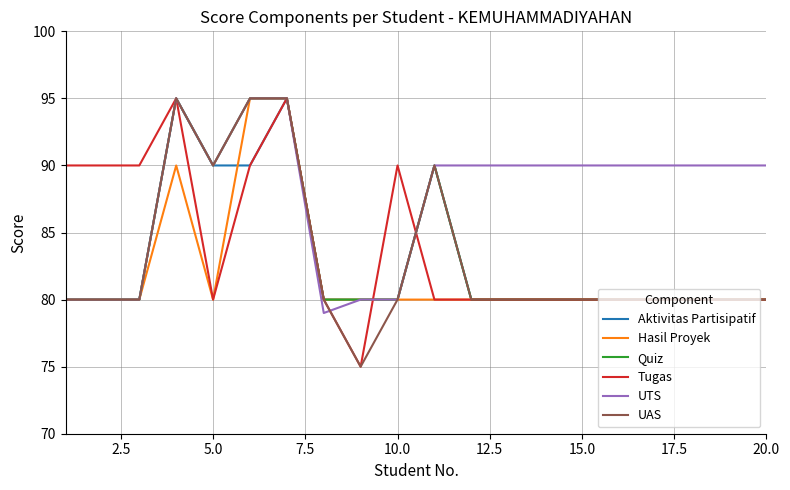

What is the smallest value displayed?

75